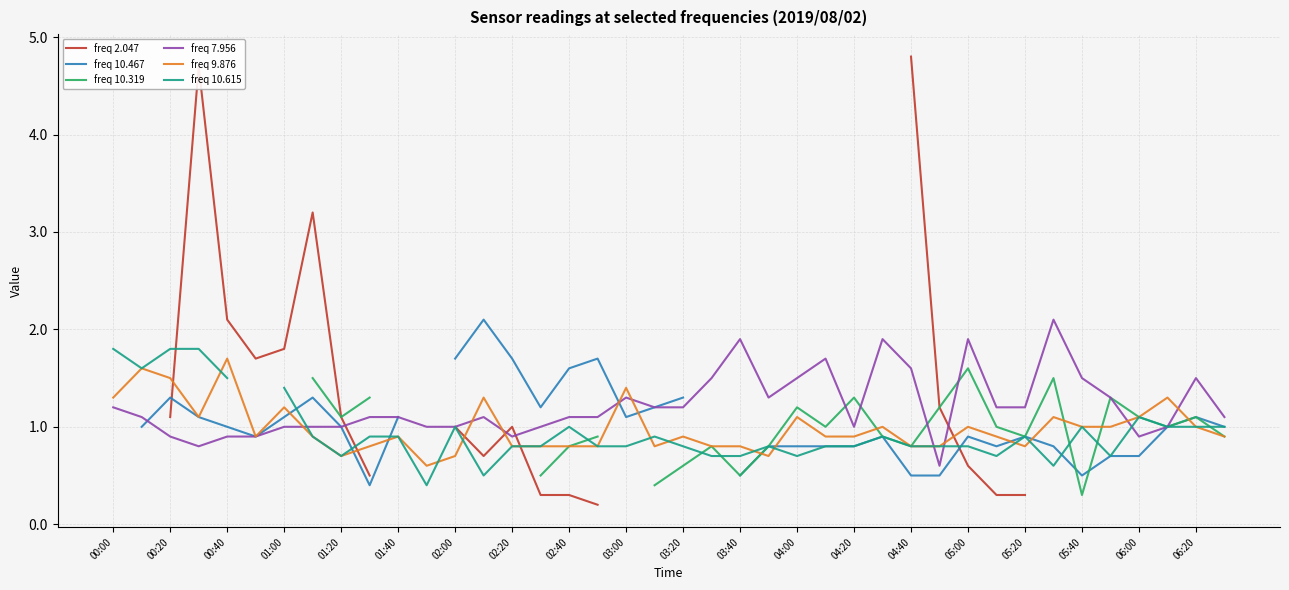

What is the lowest value of the freq 9.876 series?

0.6